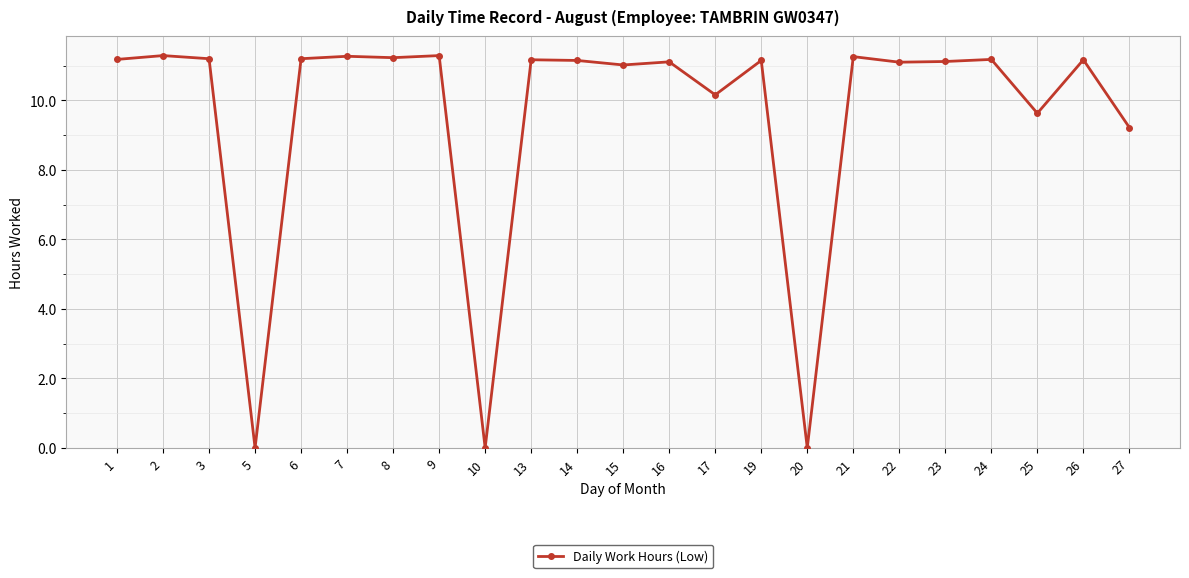

True or false: the data shows 2.8 at 9.

False